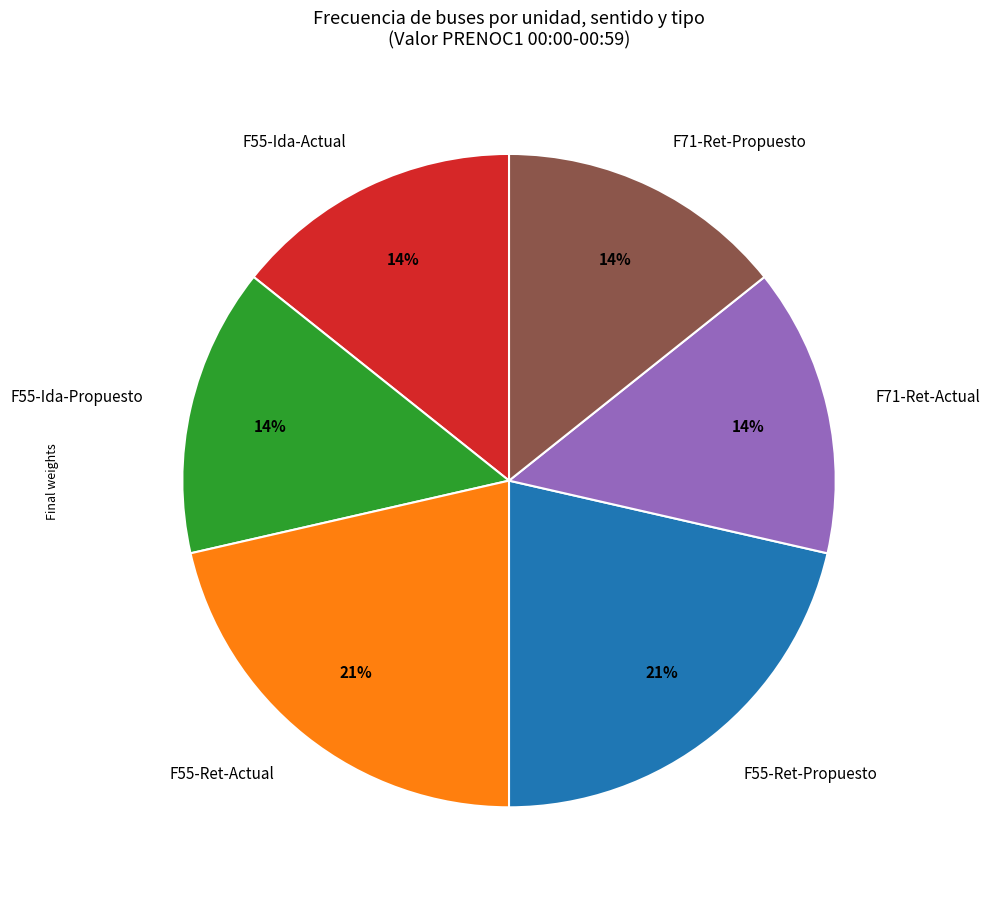

Is the sum of F55-Ida-Propuesto and F55-Ida-Actual greater than half?

No